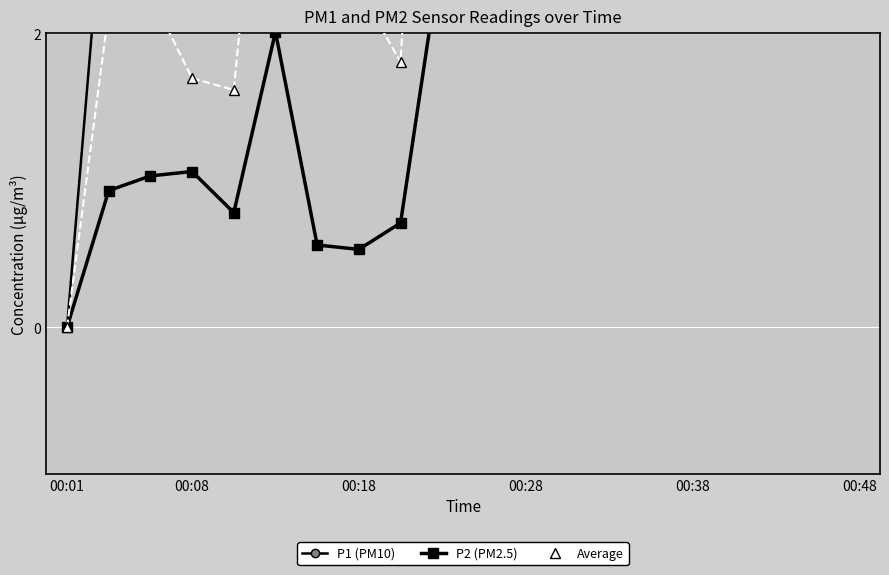

Which series has the largest range (max minus min)?

P1 (PM10)